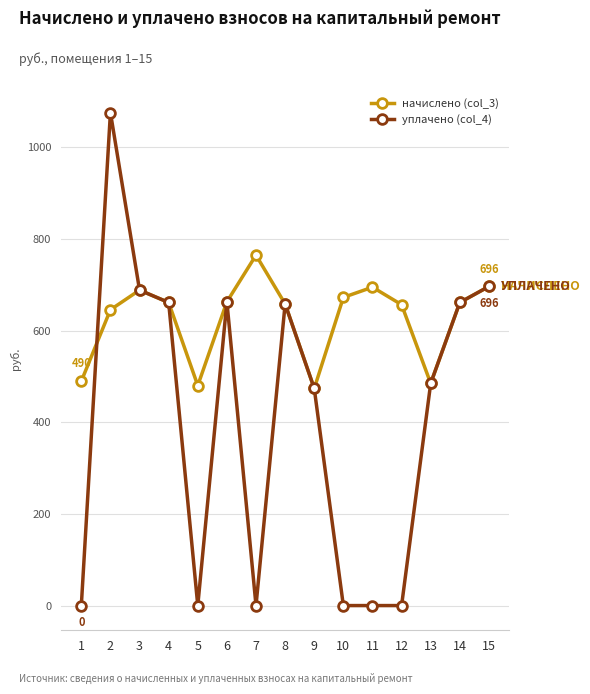

Is this an area chart (filled region under the line)?

No